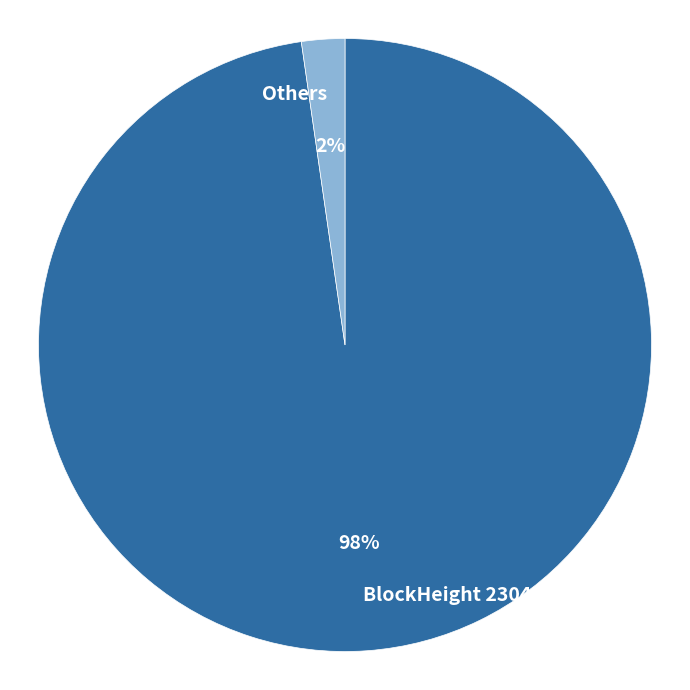

To the nearest percent, what is the average slice percentage?

50%